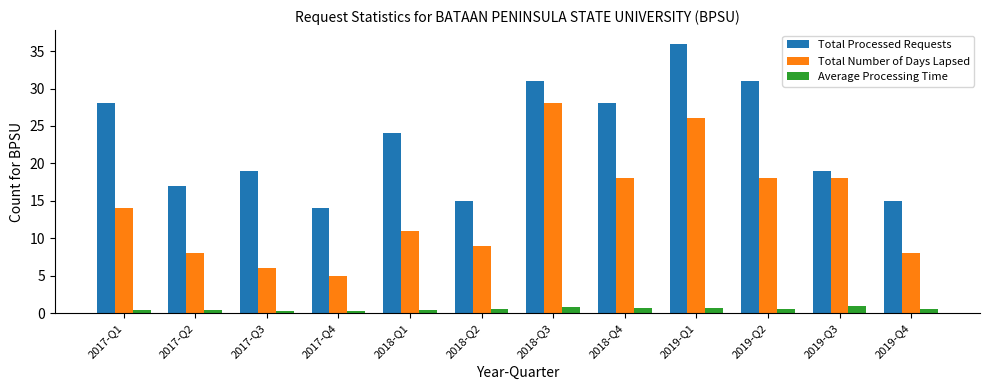

Rank the series by their maximum value, from highest to lowest.

Total Processed Requests, Total Number of Days Lapsed, Average Processing Time